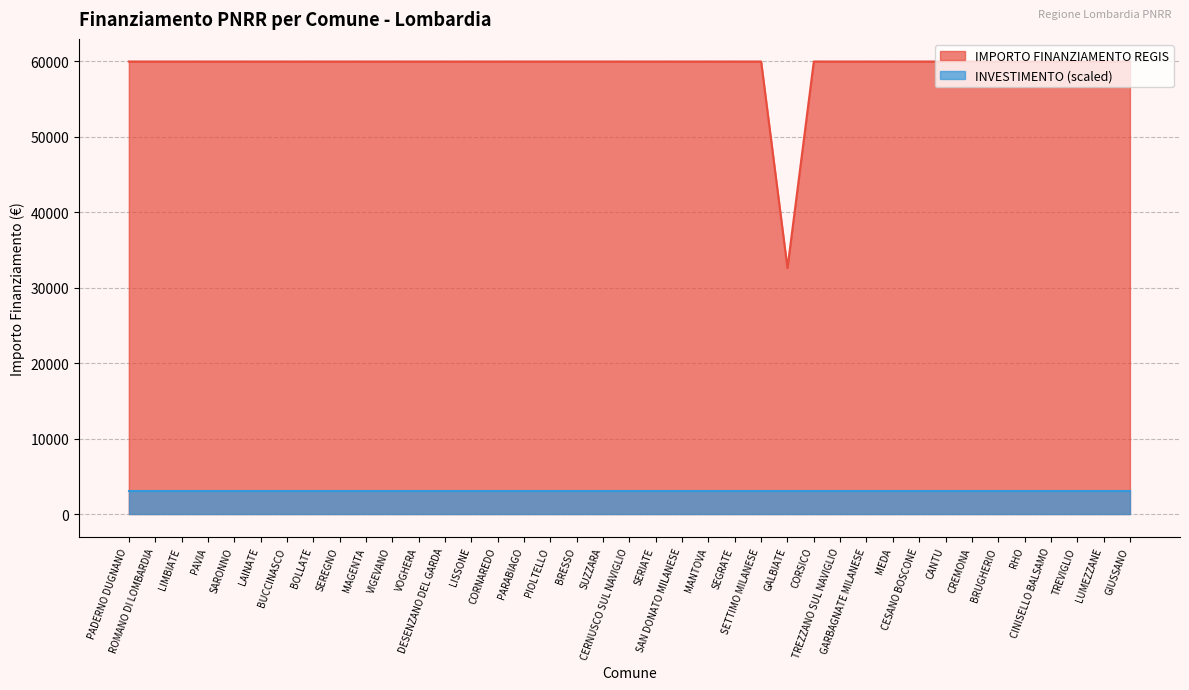

How many values are below 59966?

1